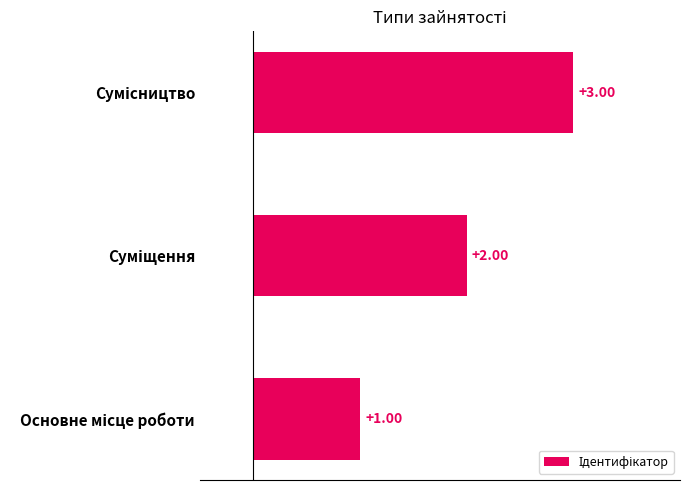

What is the average value?

2